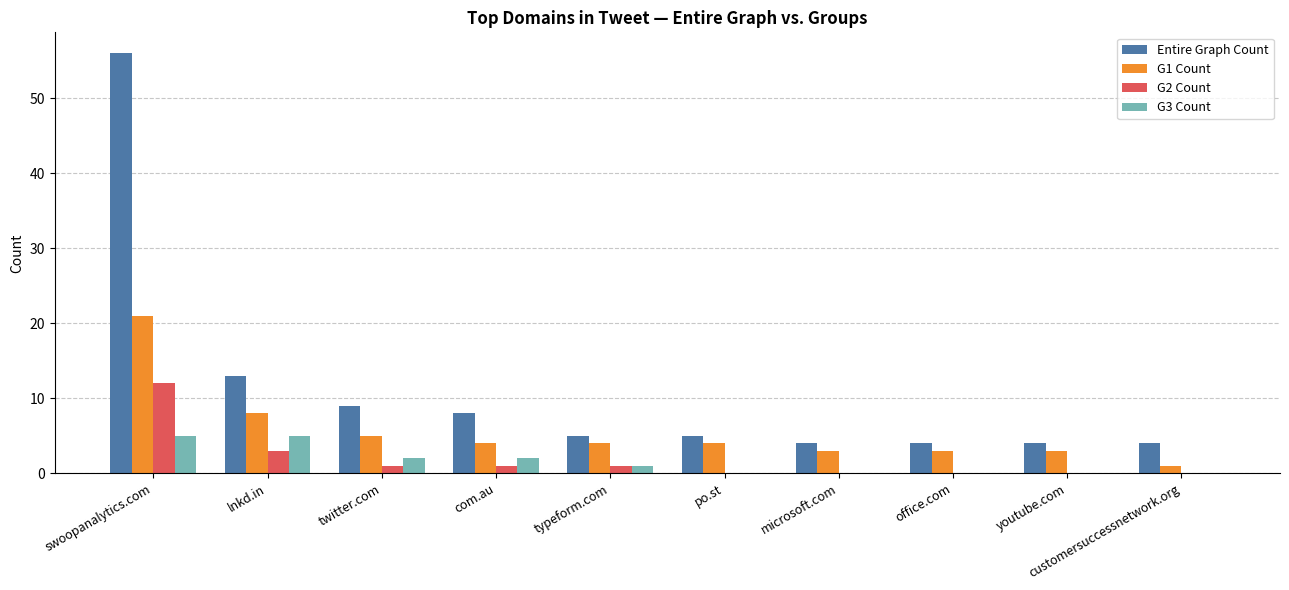

What is the greatest value displayed?

56